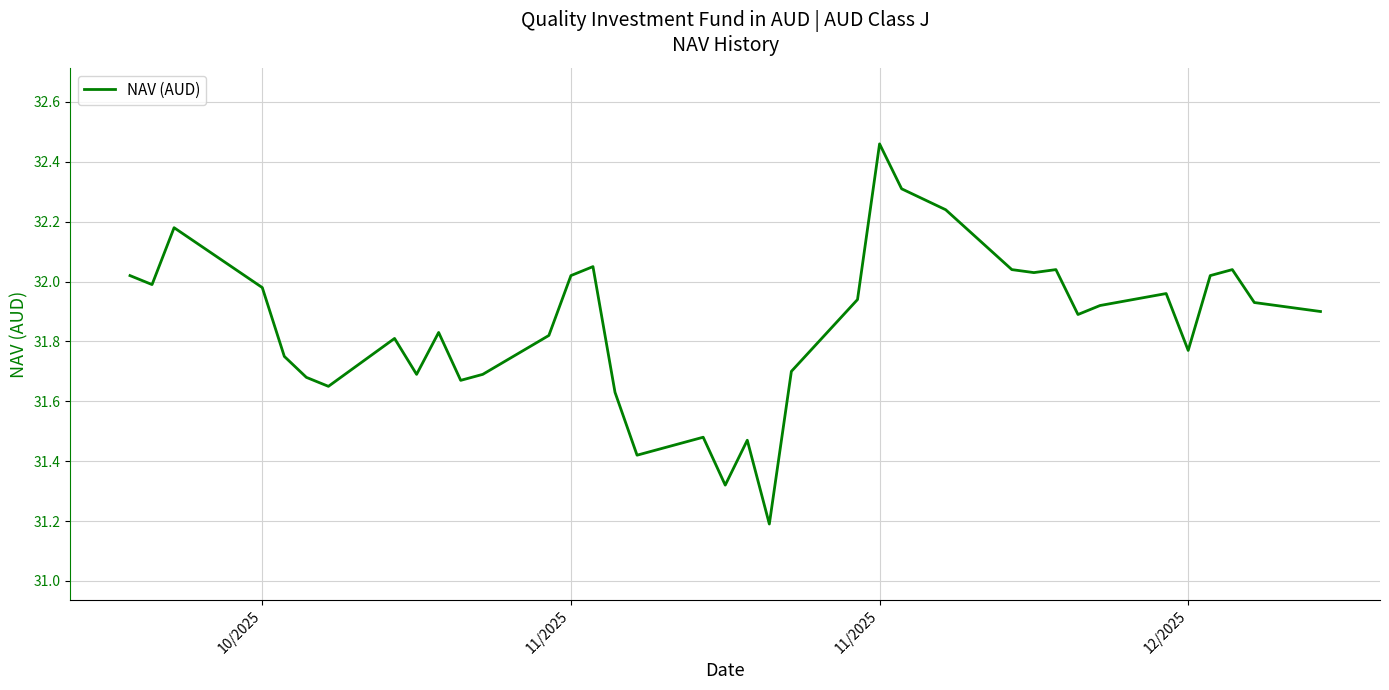

What is the minimum value shown in the chart?

31.2